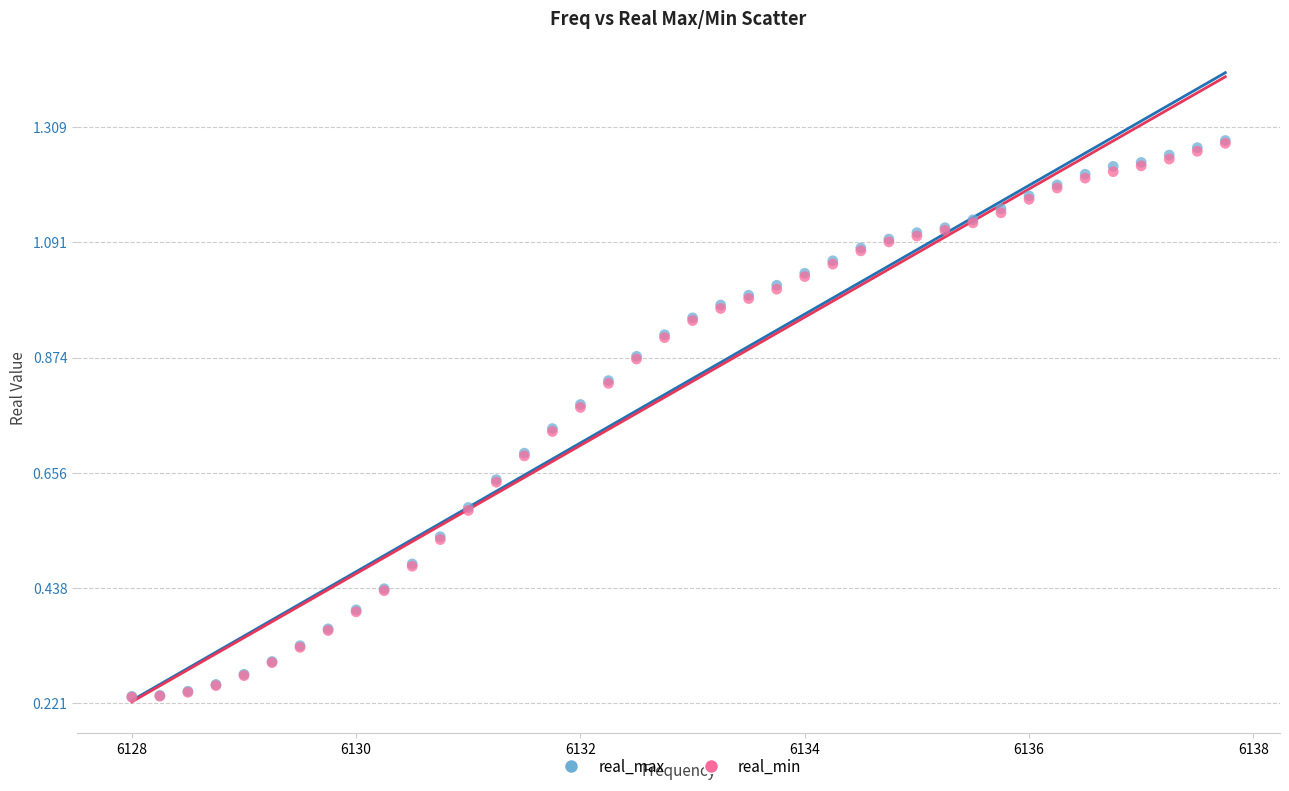

Which series has the largest Y range (max minus min)?

real_max